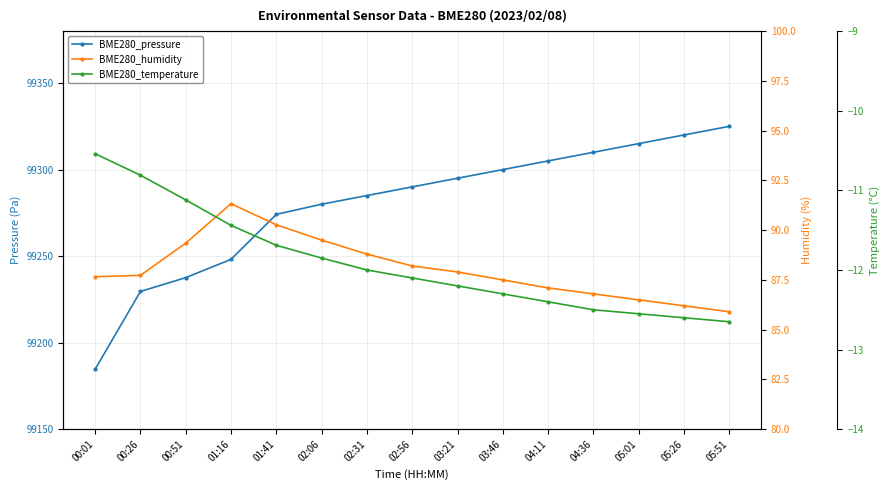

Is the value of BME280_temperature at 00:01 greater than the value of BME280_pressure at 00:01?

No